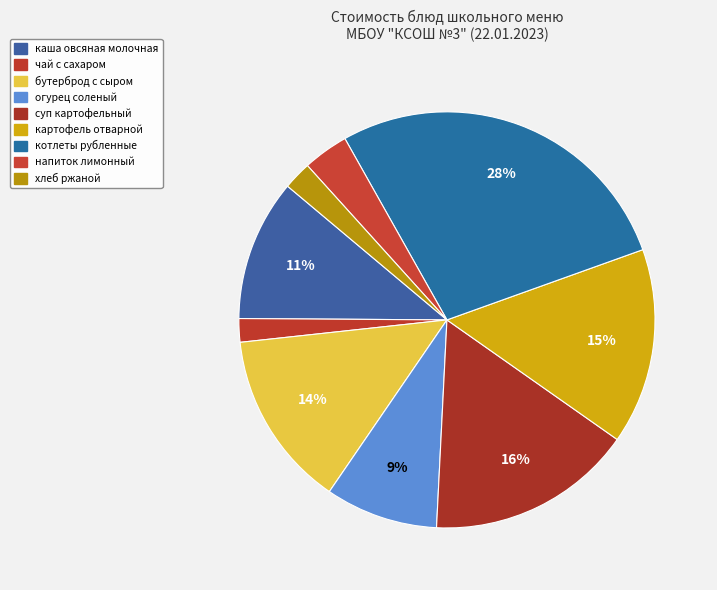

How many slices are in this pie chart?

9